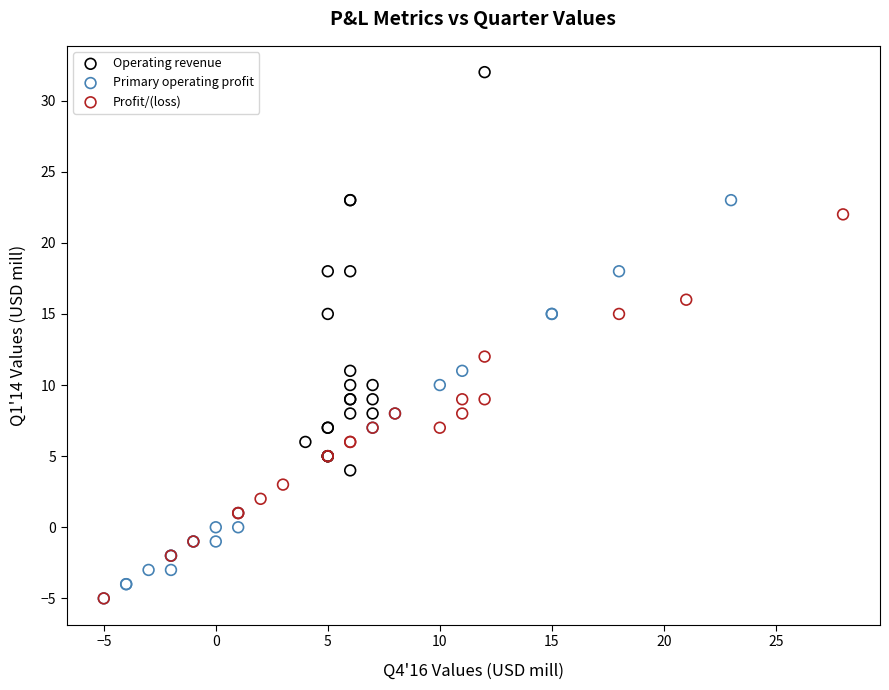

Which series contains the highest Y value?

Operating revenue